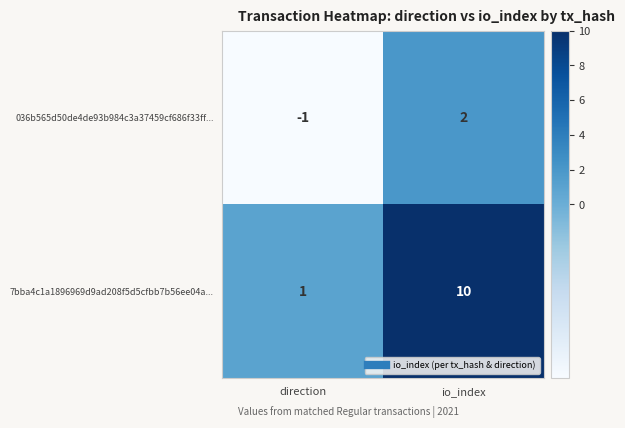

Between direction and io_index, which series saw the biggest shift?

7bba4c1a1896969d9ad208f5d5cfbb7b56ee04a...